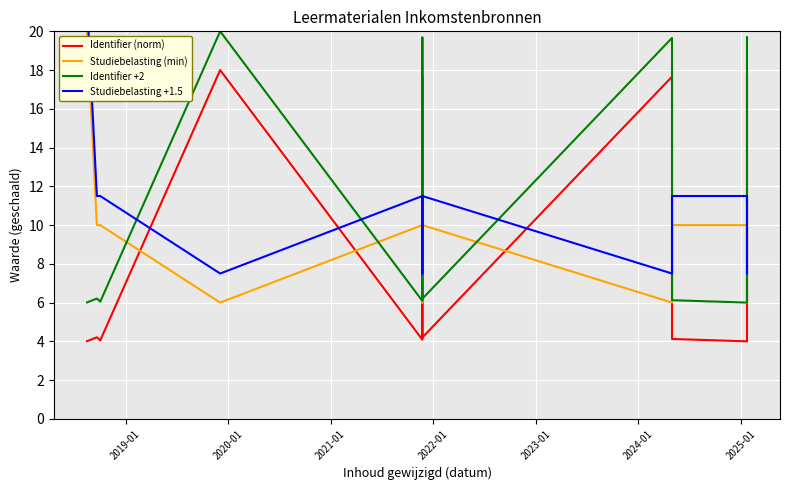

How many interior local peaks does the Identifier (norm) series have?

4